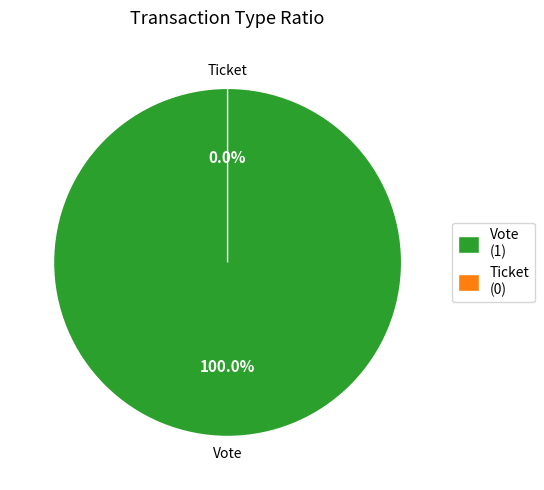

How many slices are in this pie chart?

2